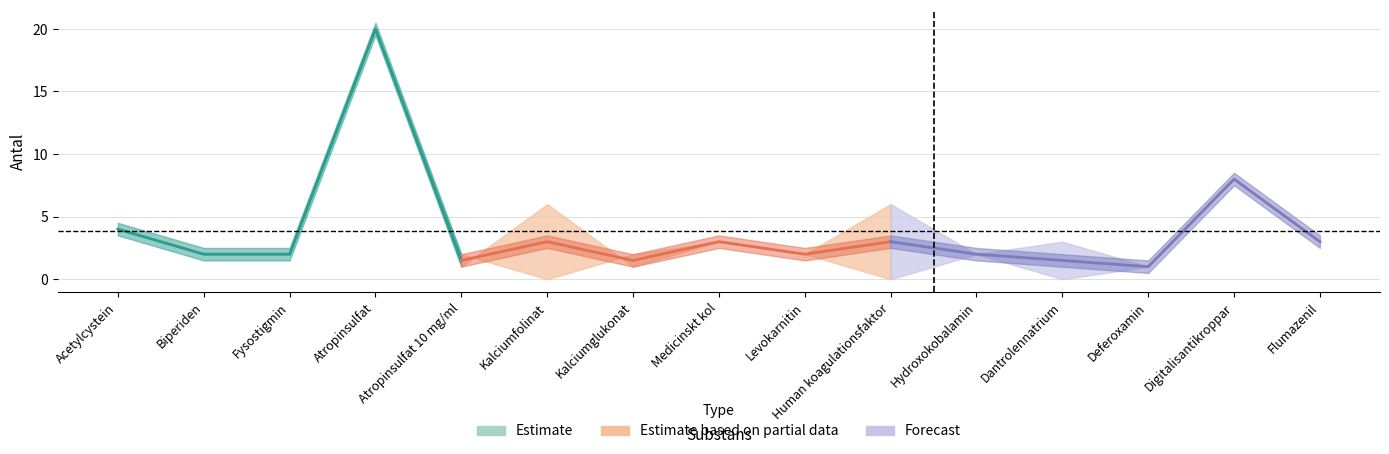

True or false: Rekommenderat antal has a value of 3 at Atropinsulfat 10 mg/ml.

False